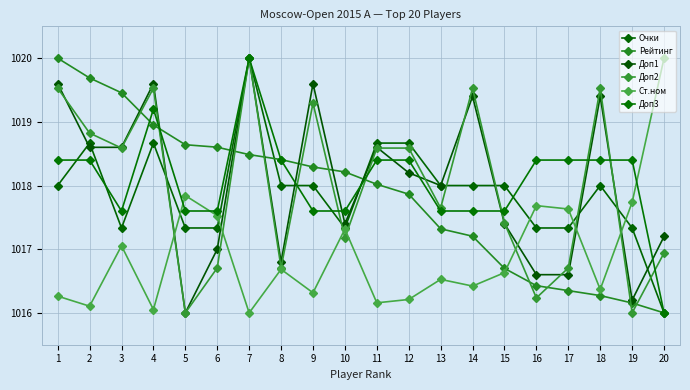

Is it true that Очки equals 1630.5 at 2?

False